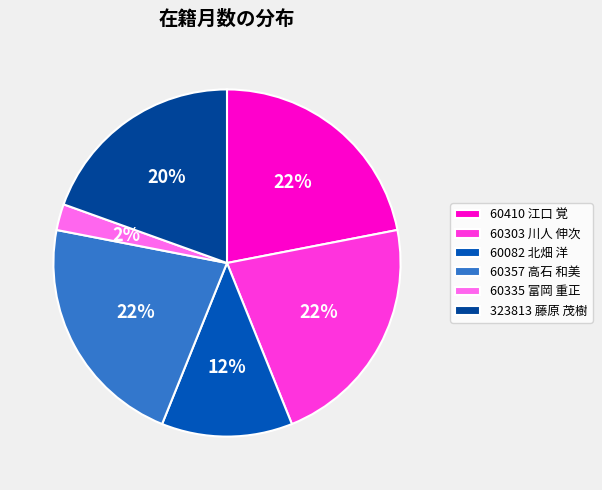

Count the number of slices in the pie.

6